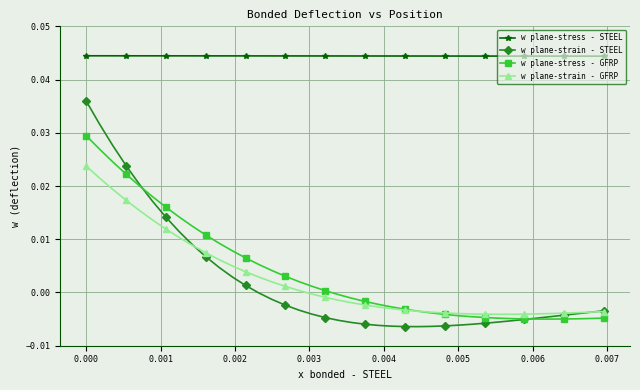

Which series has the largest total across all categories?

w plane-stress - STEEL